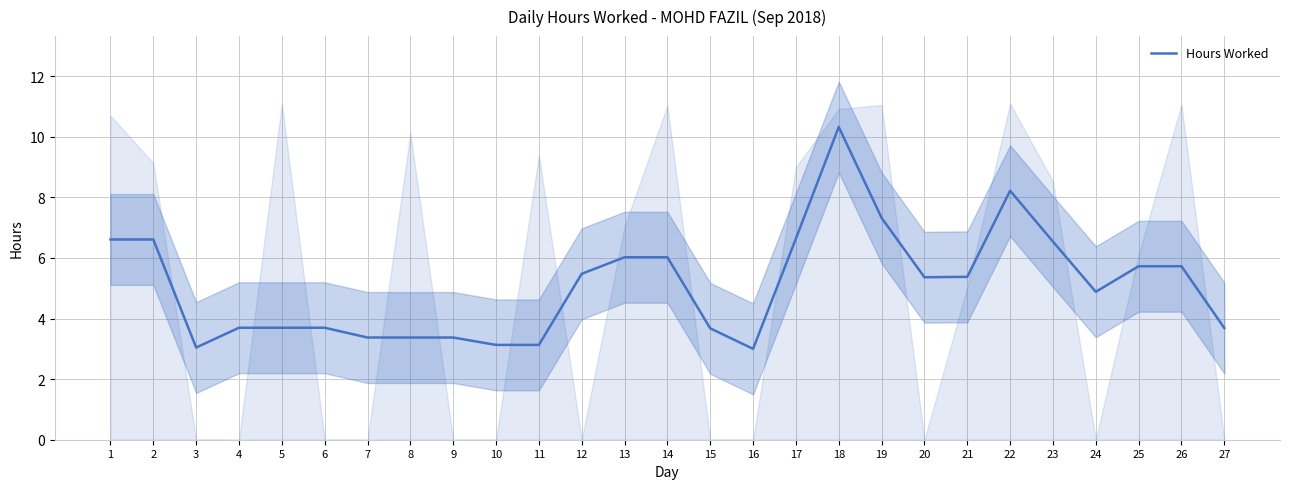

How many points are higher than both their immediate neighbors (excluding endpoints)?

2